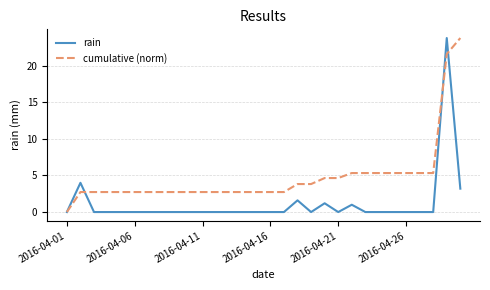

Which series has the largest total across all categories?

cumulative (norm)